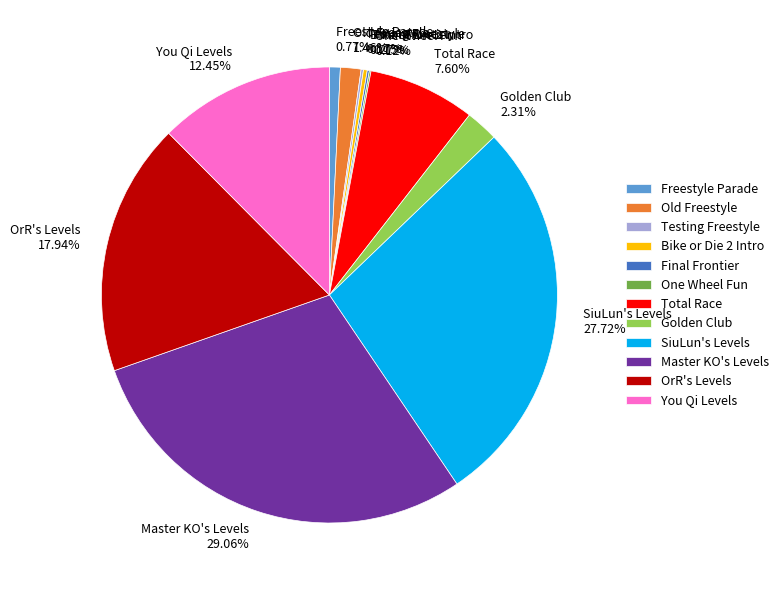

Approximately how many times larger is the value at OrR's Levels compared to Old Freestyle?

12.3